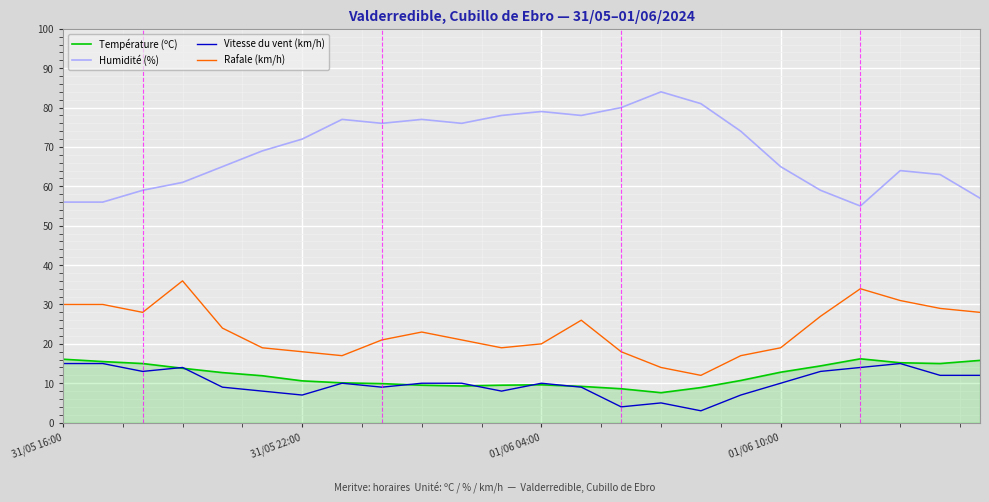

True or false: Rafale (km/h) has more than 2 points higher than both neighbors.

True